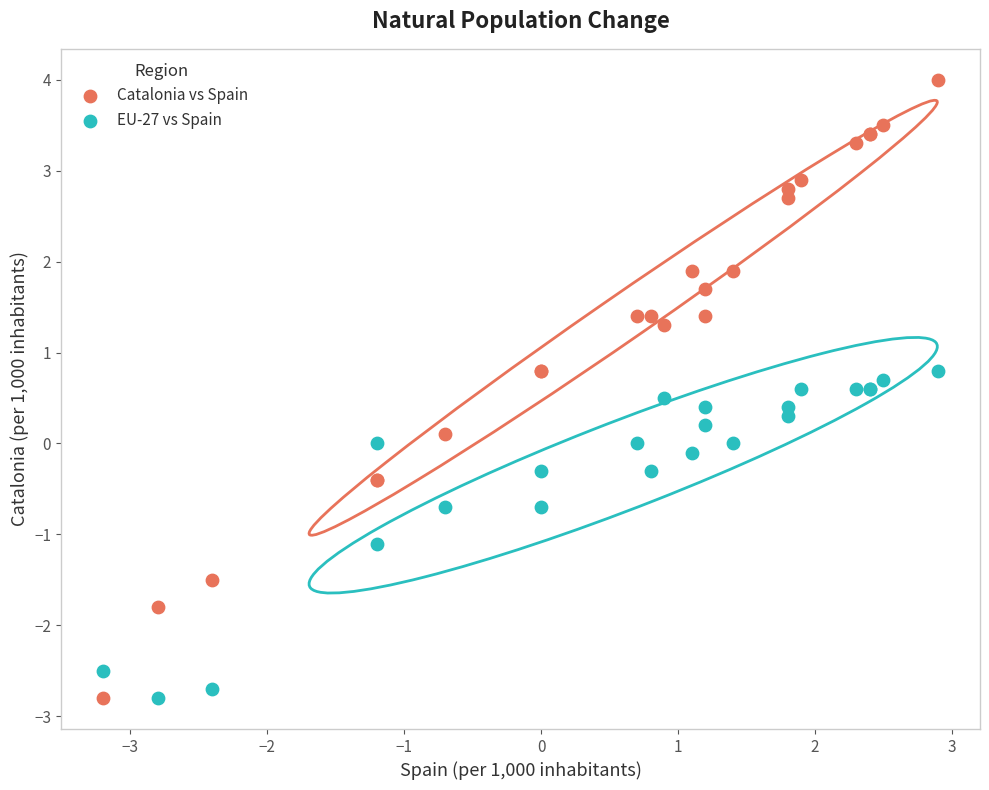

Which series contains the highest Y value?

Catalonia vs Spain